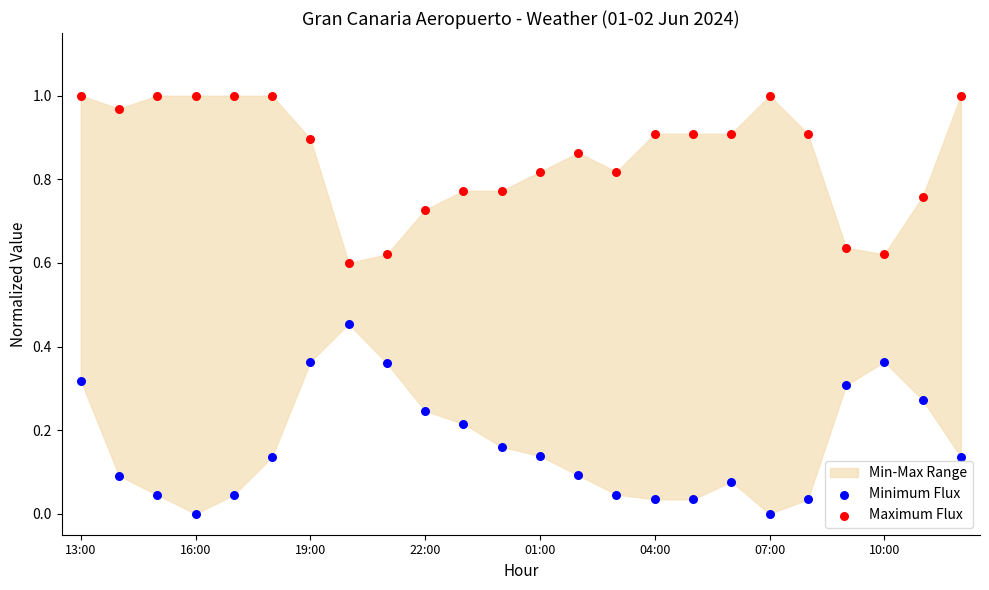

How many data points are displayed?

48